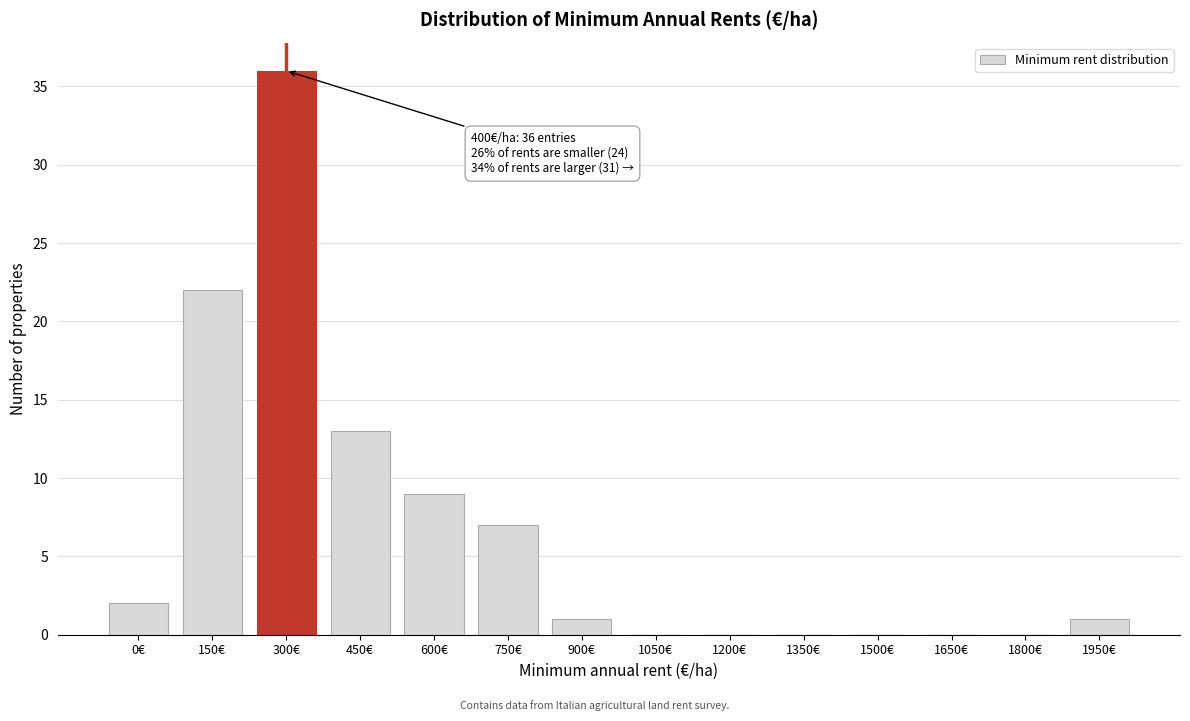

Reading left to right, extract all data points from this chart.

0€=2	150€=22	300€=36	450€=13	600€=9	750€=7	900€=1	1050€=0	1200€=0	1350€=0	1500€=0	1650€=0	1800€=0	1950€=1